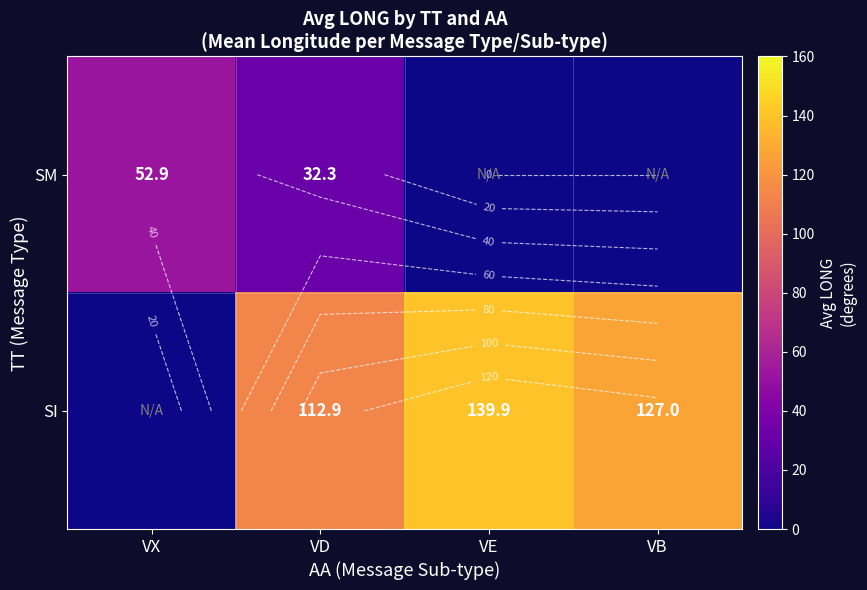

What is the spread (max minus min) of values at VX?

52.9